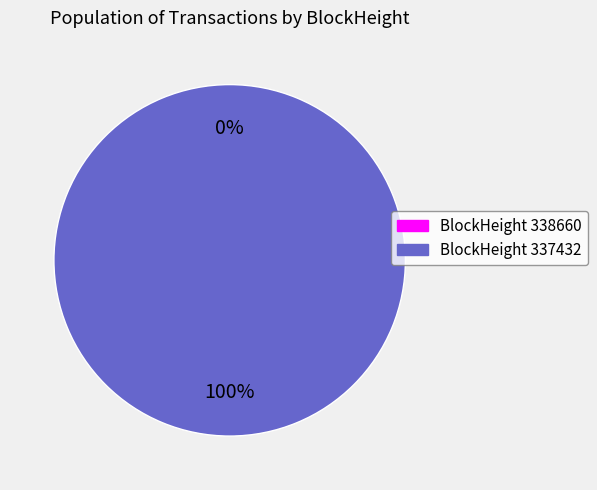

Count the number of slices in the pie.

2